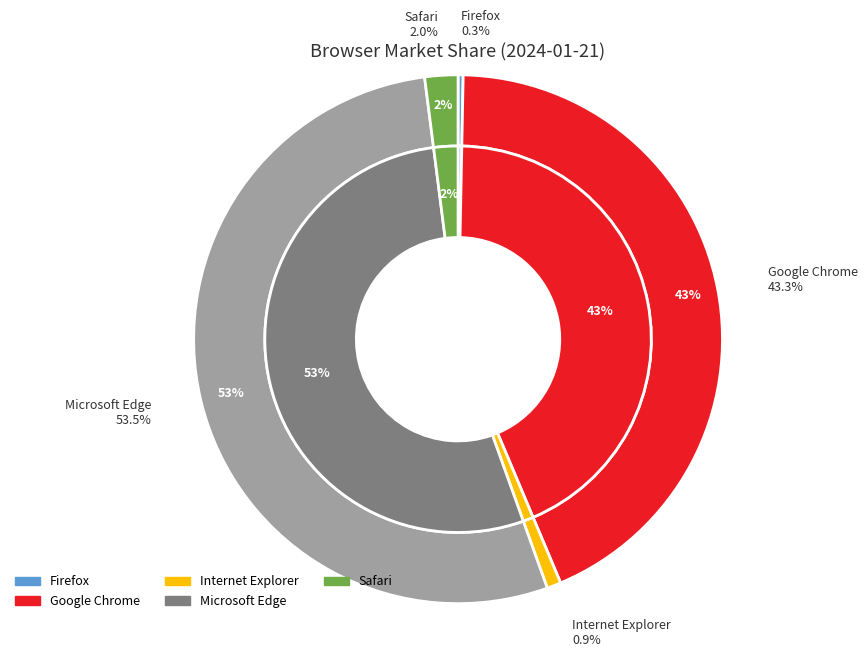

What percentage is NOT represented by Safari?

98.0%